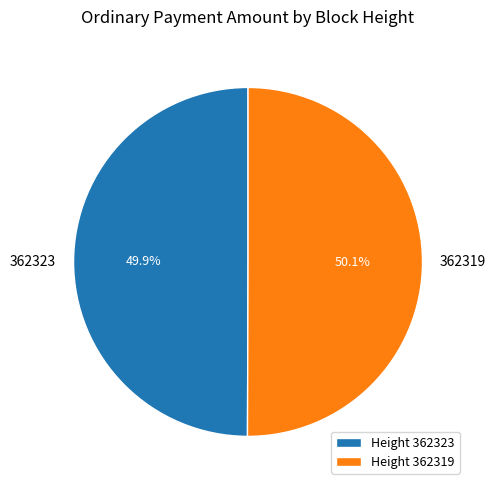

Does any single category account for the majority?

Yes